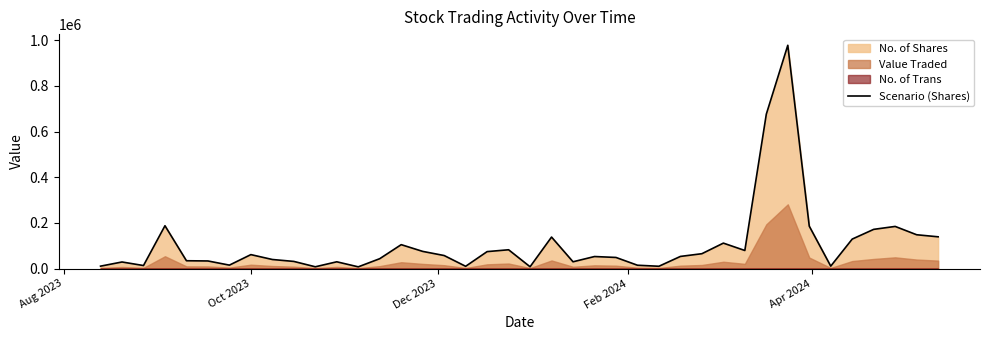

Reading left to right, what are all the values shown in this chart?

10561	28801	13235	187491	34227	33275	15042	61062	39688	31282	7782	29632	7520	43230	104672	75178	57044	9900	74215	82305	7911	137898	29654	52693	48641	14571	10076	53144	65049	111387	79150	675899	977595	185708	10607	129082	171654	184485	148034	139043